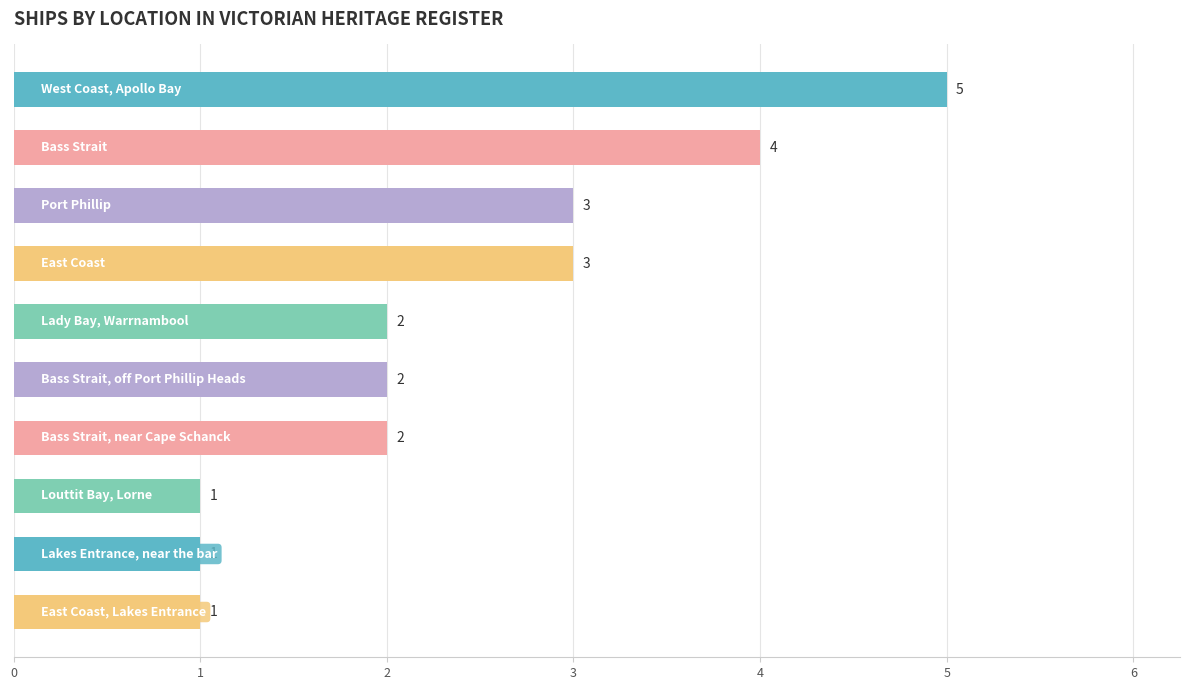

What is the sum of all values?

24